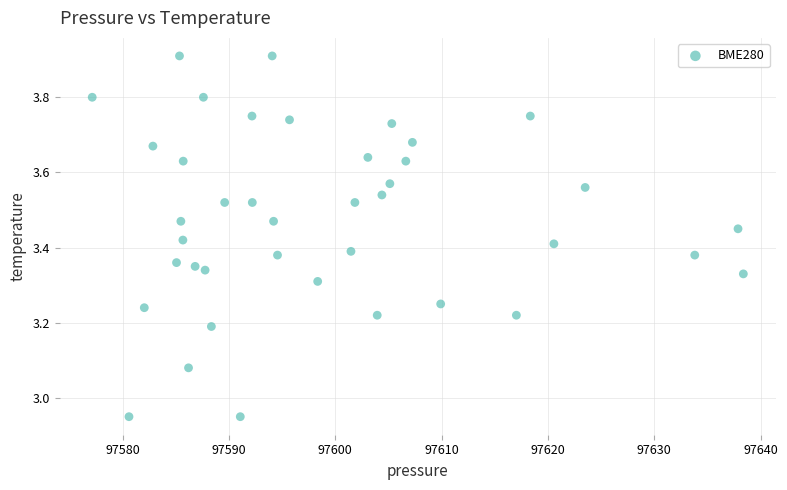

What is the range of Y values (max minus min)?

1.0